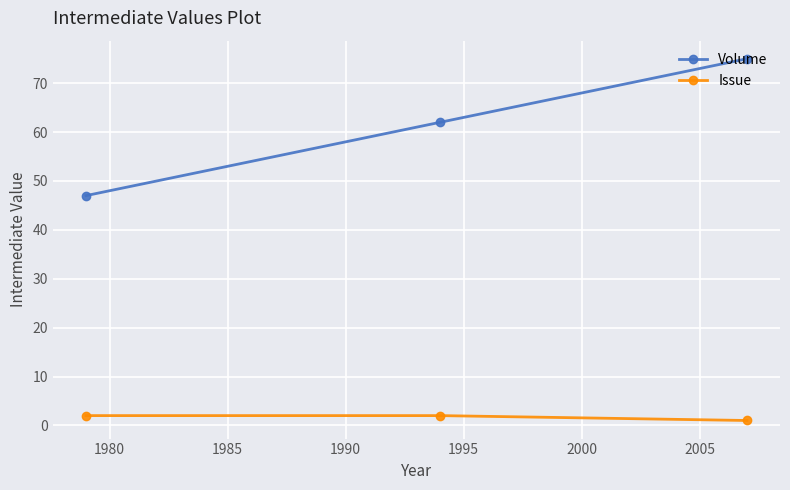

Count the Volume values in the range 47 to 75.

3